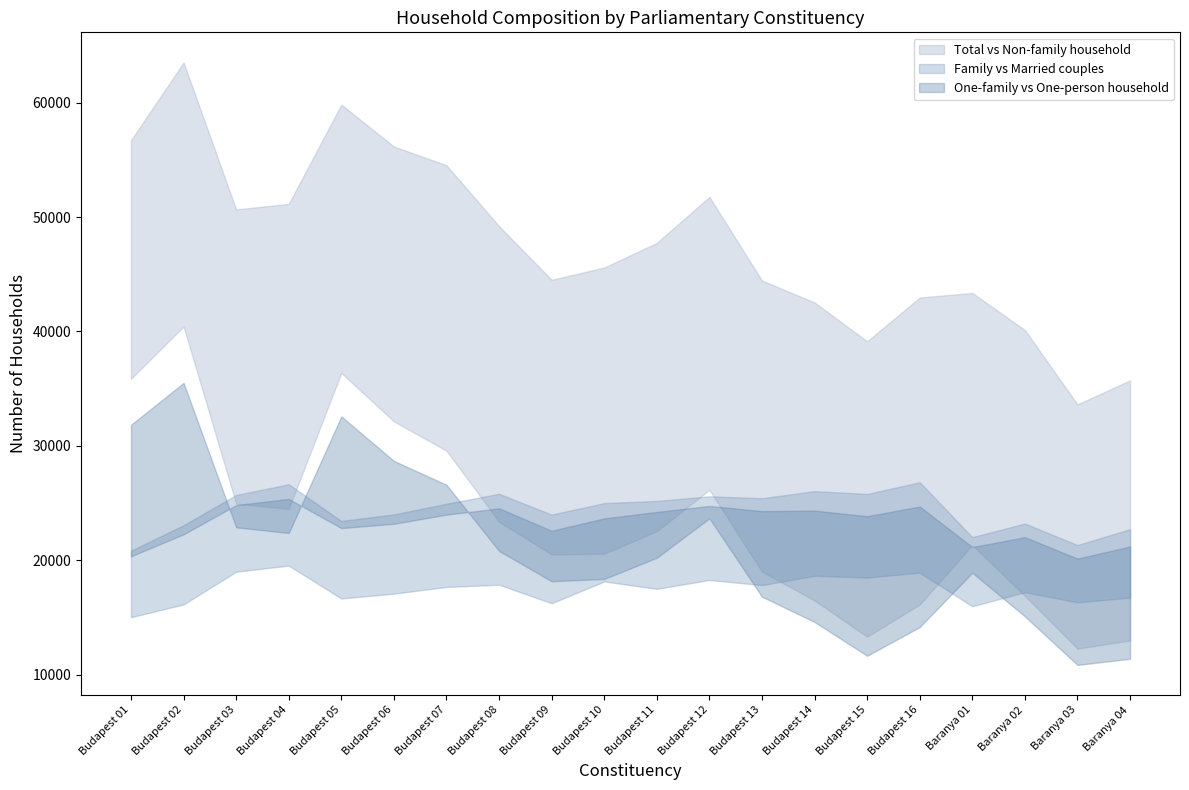

True or false: Married_couples has more than 2 interior local peaks.

True